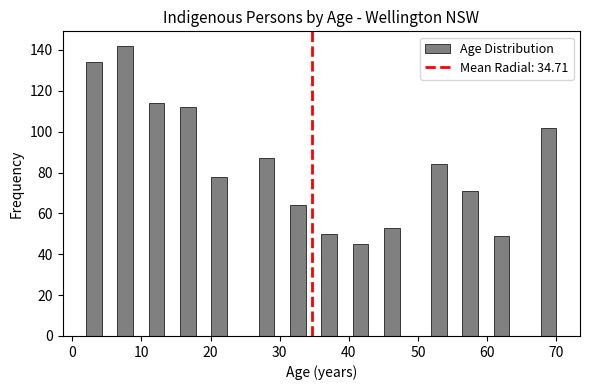

Around what value on the x-axis is the tallest bar? Give the approximate position of its centre, as read against the axis.

8